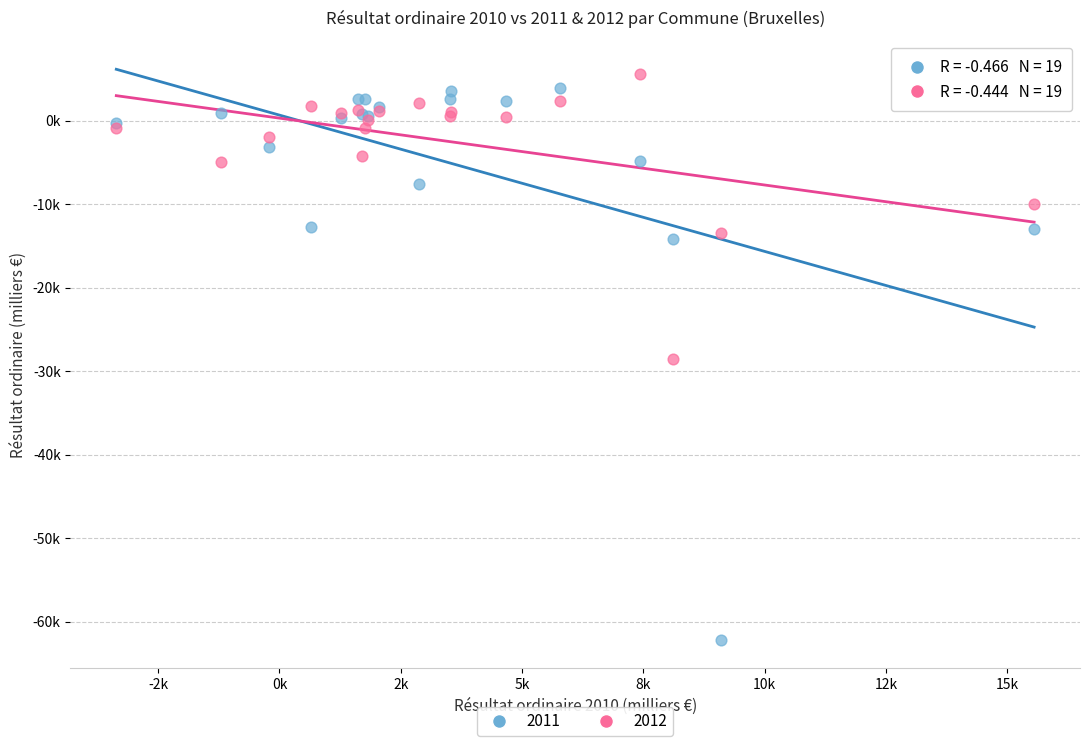

What are all the series names shown in the legend?

2011, 2012